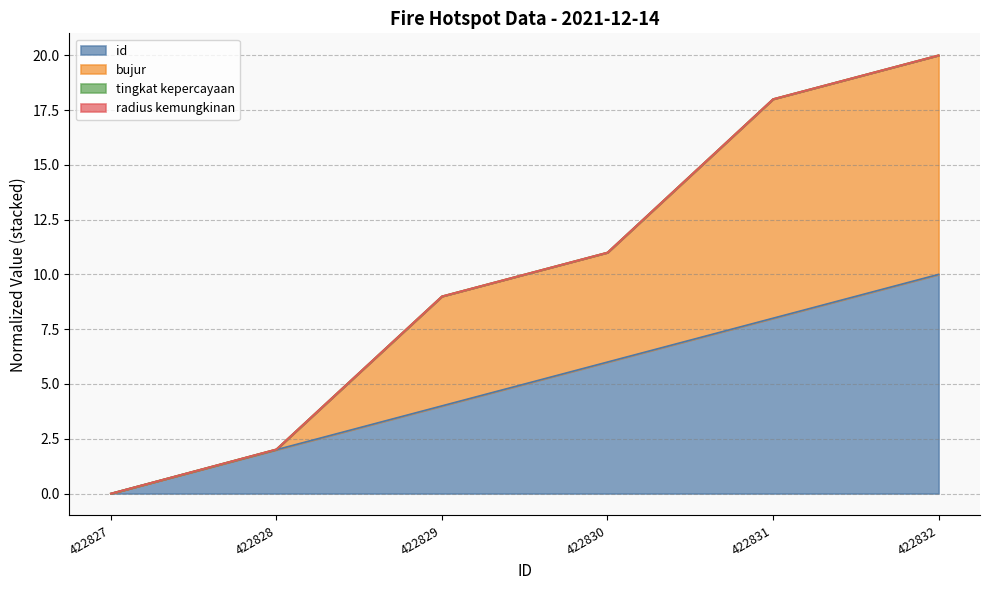

Reading left to right, what are all the values shown in this chart?

id: 0.0	2.0	4.0	6.0	8.0	10.0
bujur: 0.0	2.0	9.0	11.0	18.0	20.0